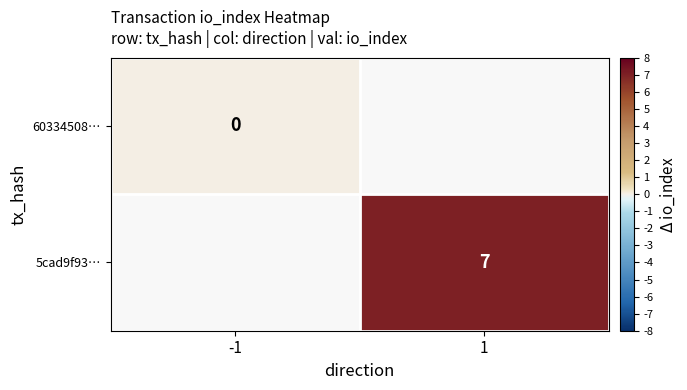

At how many categories does at least one series exceed 4?

1